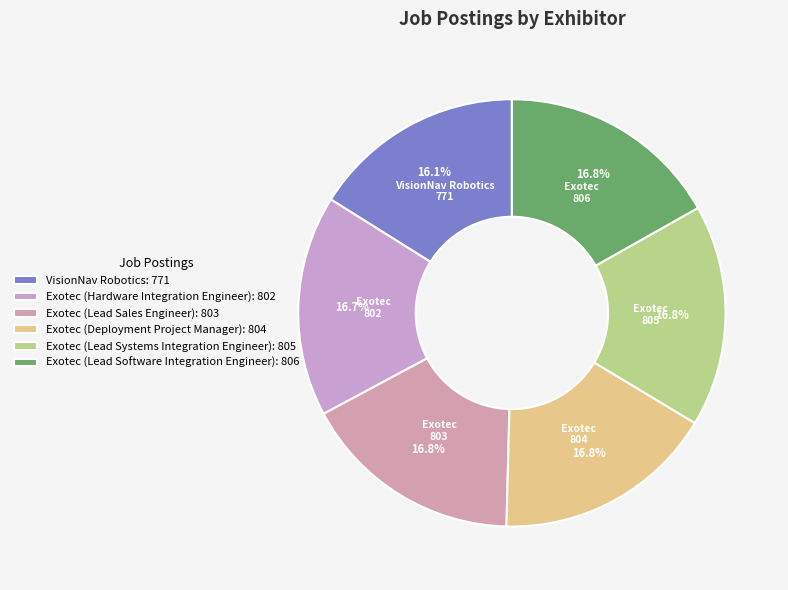

True or false: Exotec (Hardware Integration Engineer) accounts for 17% of the total.

True